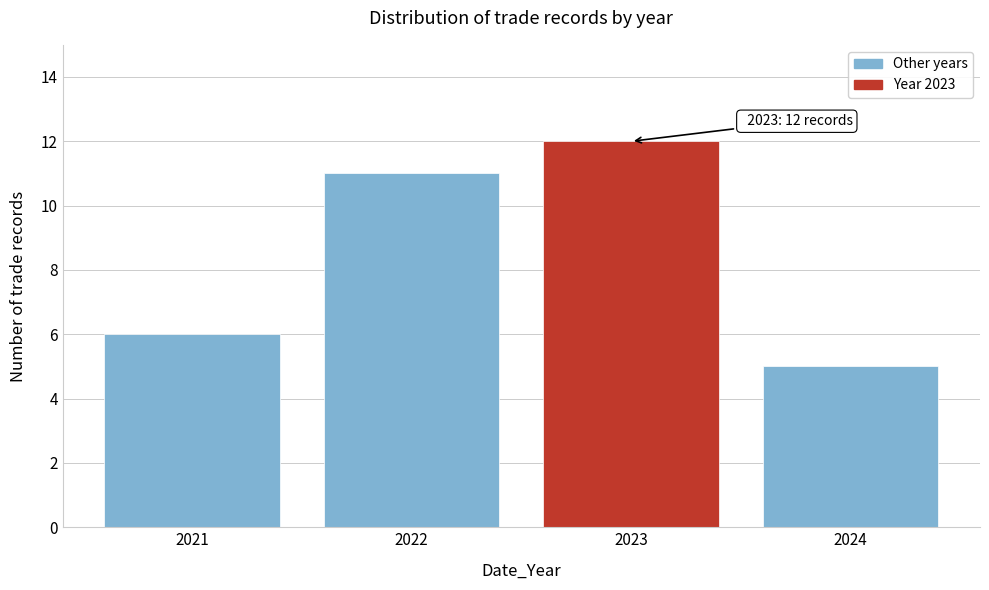

Reading left to right, extract all data points from this chart.

2021=6	2022=11	2023=12	2024=5